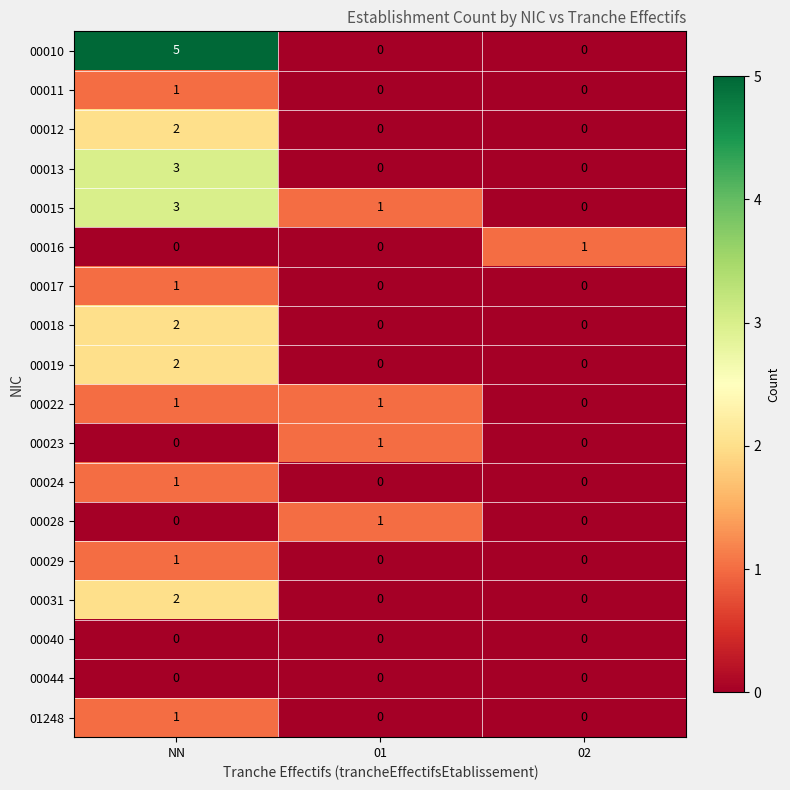

Which series has the largest range (max minus min)?

00010